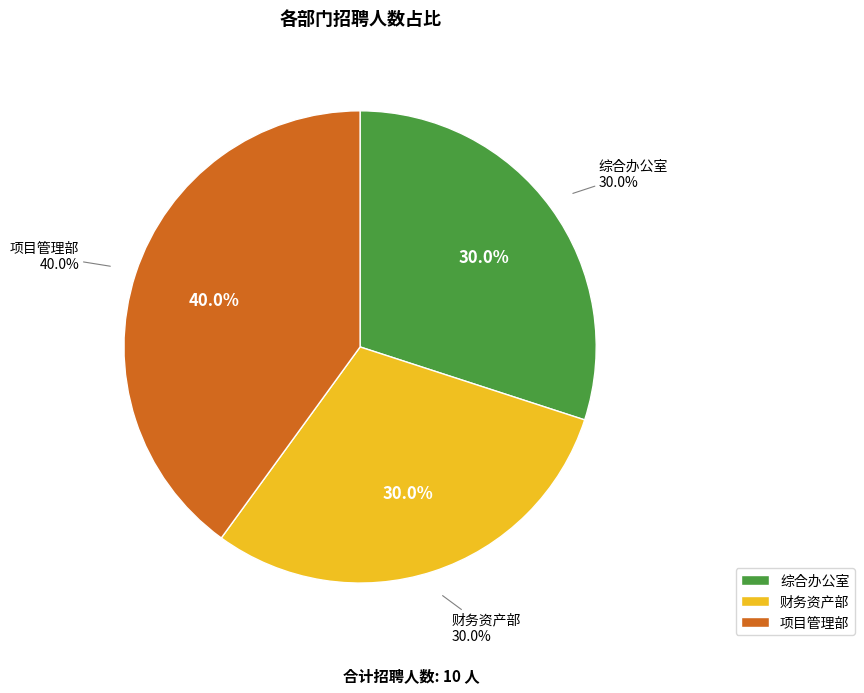

Does 财务资产部 represent more than half of the total?

No